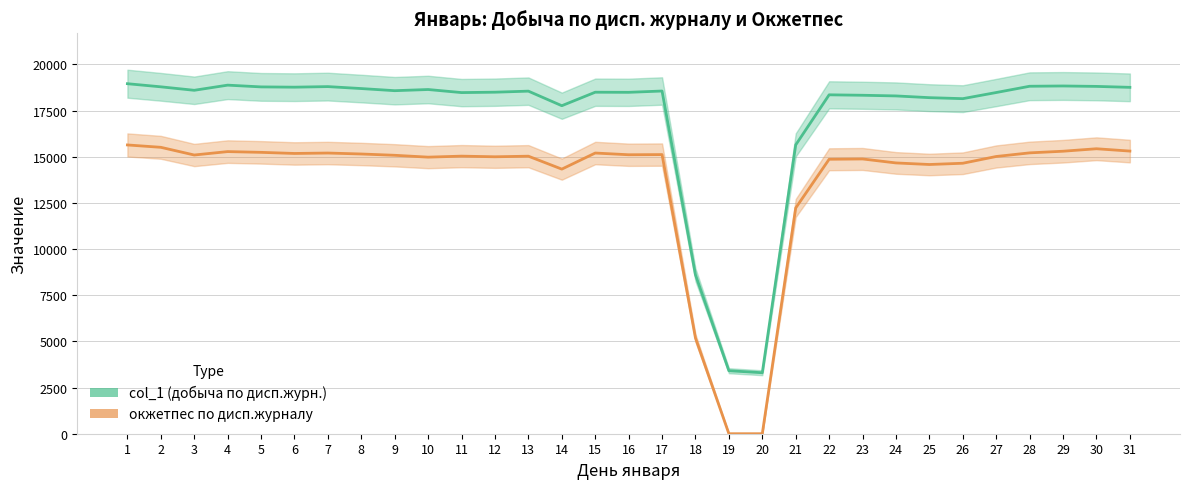

Is this an area chart (filled region under the line)?

No